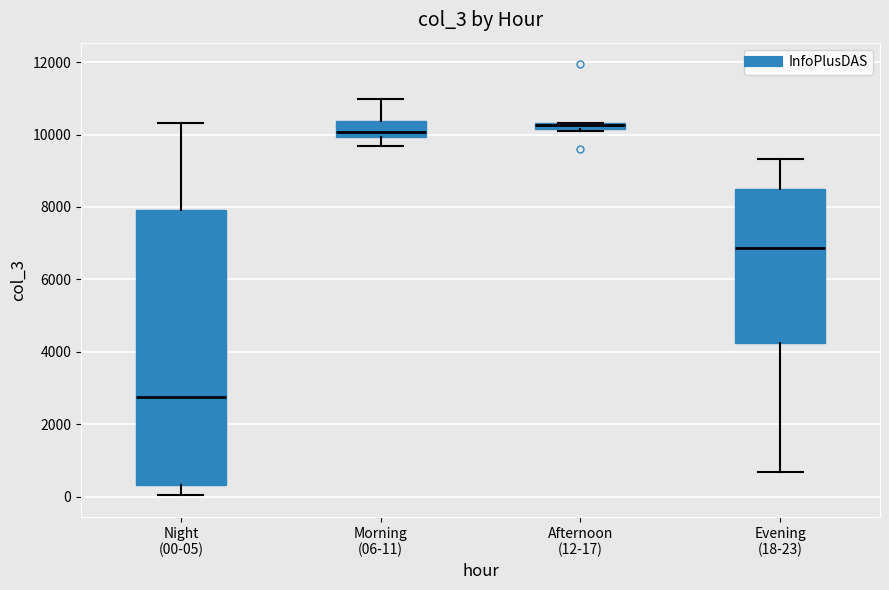

Comparing the boxes themselves (not the whiskers), which one is the tallest?

Night (00-05)